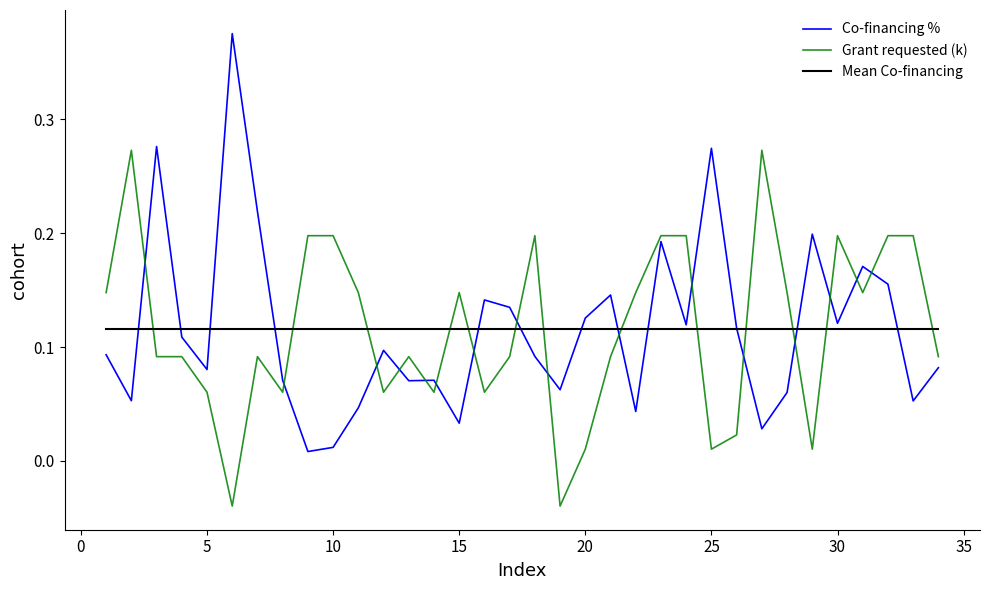

True or false: Co-financing % has more than 0 interior local peaks.

True